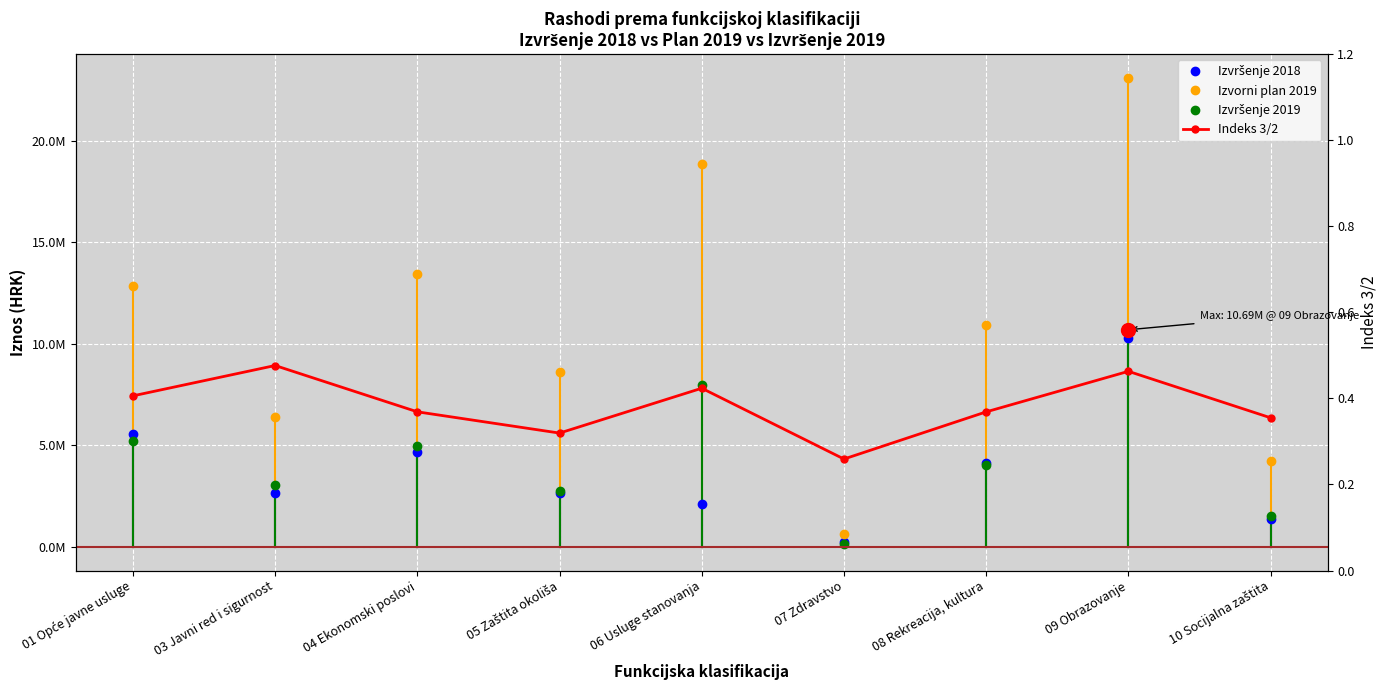

True or false: Izvorni plan 2019 and Izvršenje 2019 intersect in this chart.

False